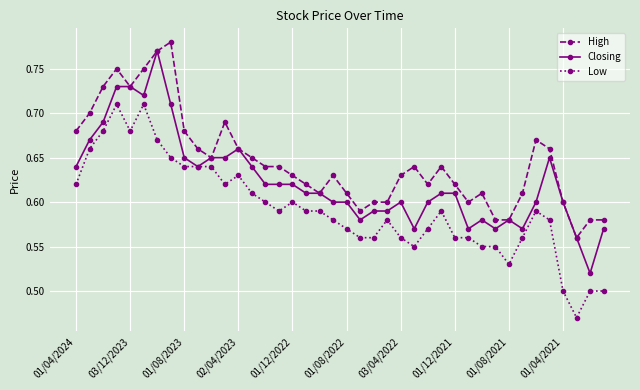

List the series in order of their peak value, lowest first.

Low, Closing, High